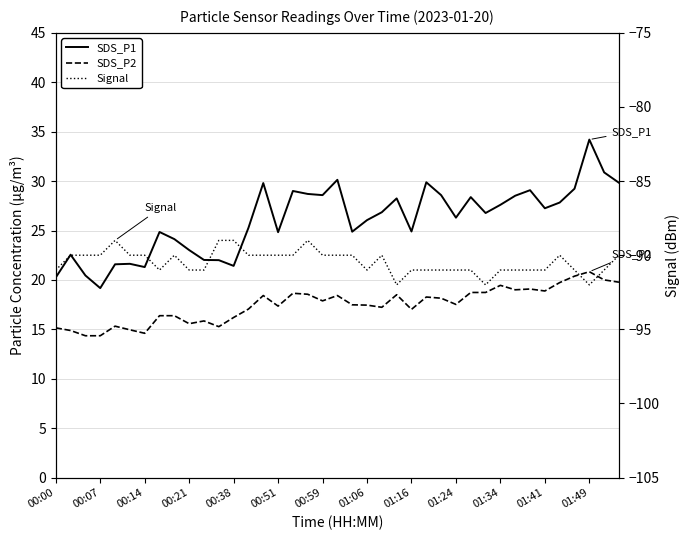

True or false: SDS_P2 has more than 0 points higher than both neighbors.

True